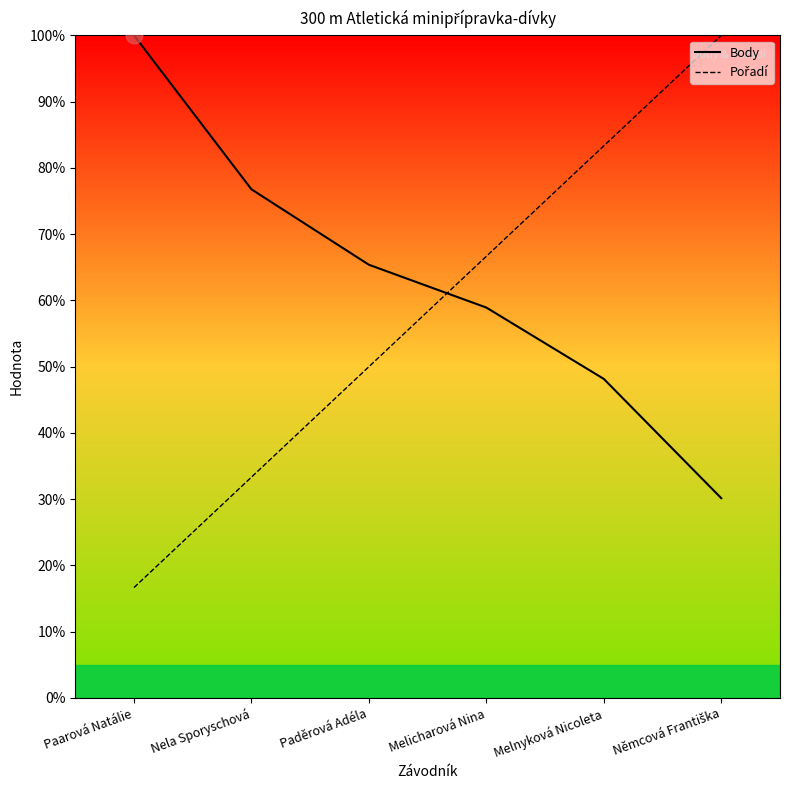

What position from the right is Paarová Natálie?

6